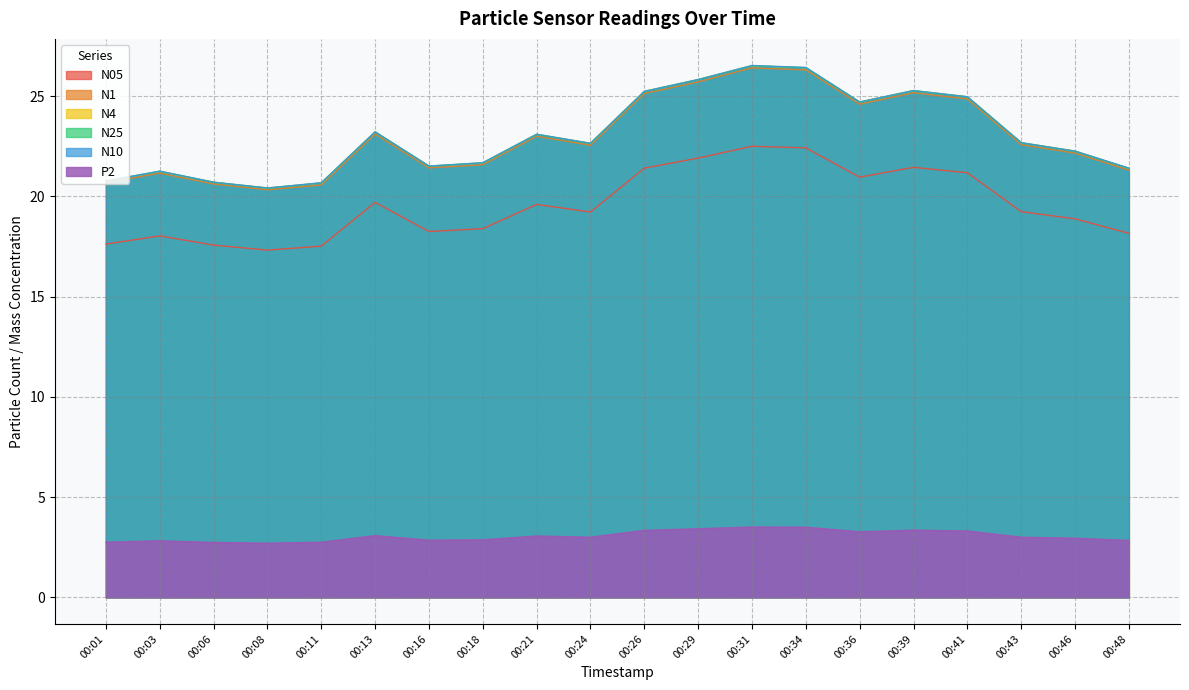

Which has a higher value, 00:34 or 00:41?

00:34